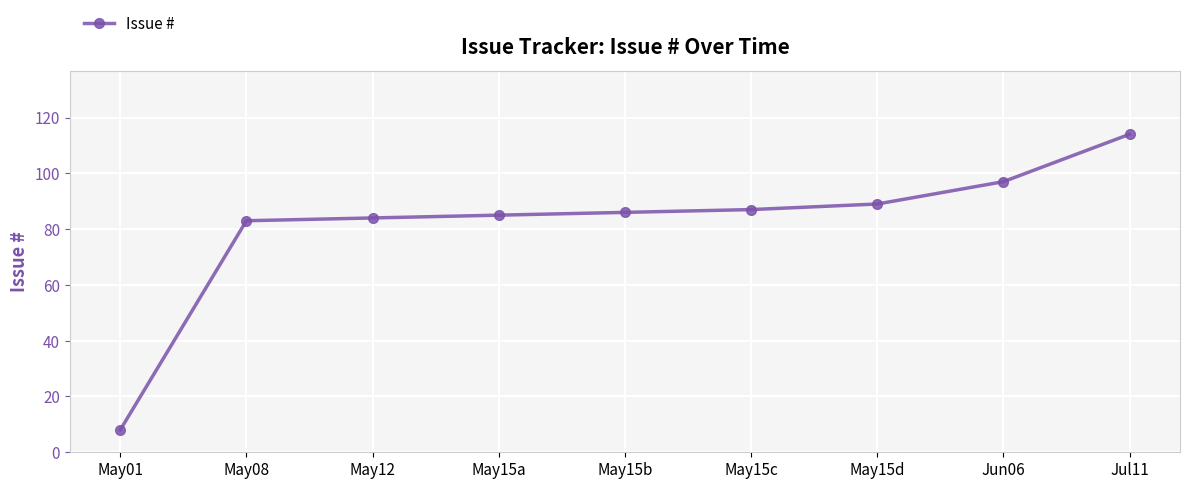

Reading right to left, transcribe all the data shown in this chart.

Jul11=114	Jun06=97	May15d=89	May15c=87	May15b=86	May15a=85	May12=84	May08=83	May01=8